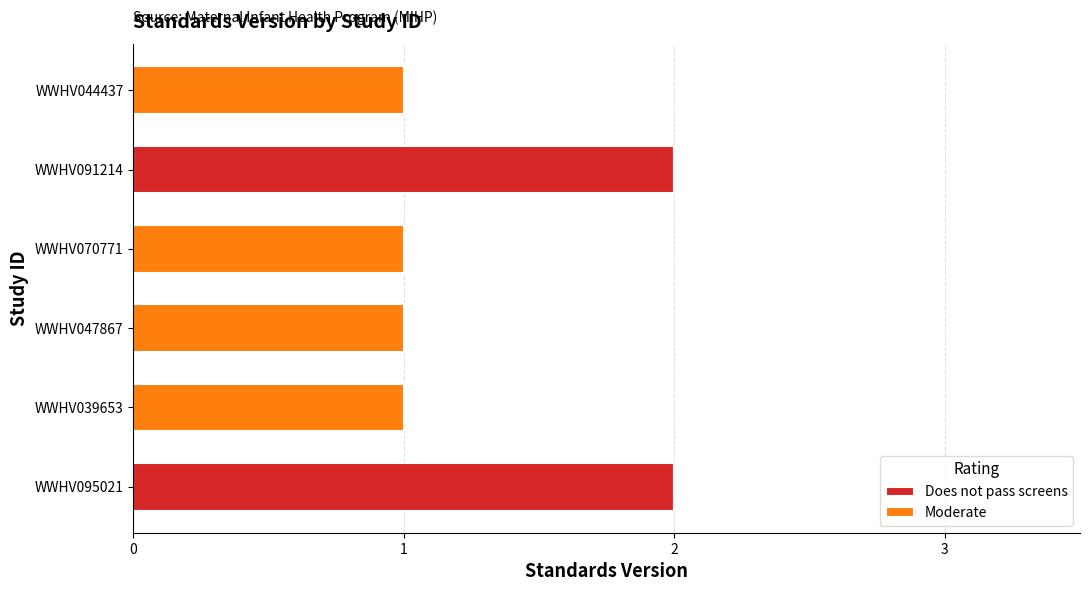

What is the sum of all Does not pass screens values?

4